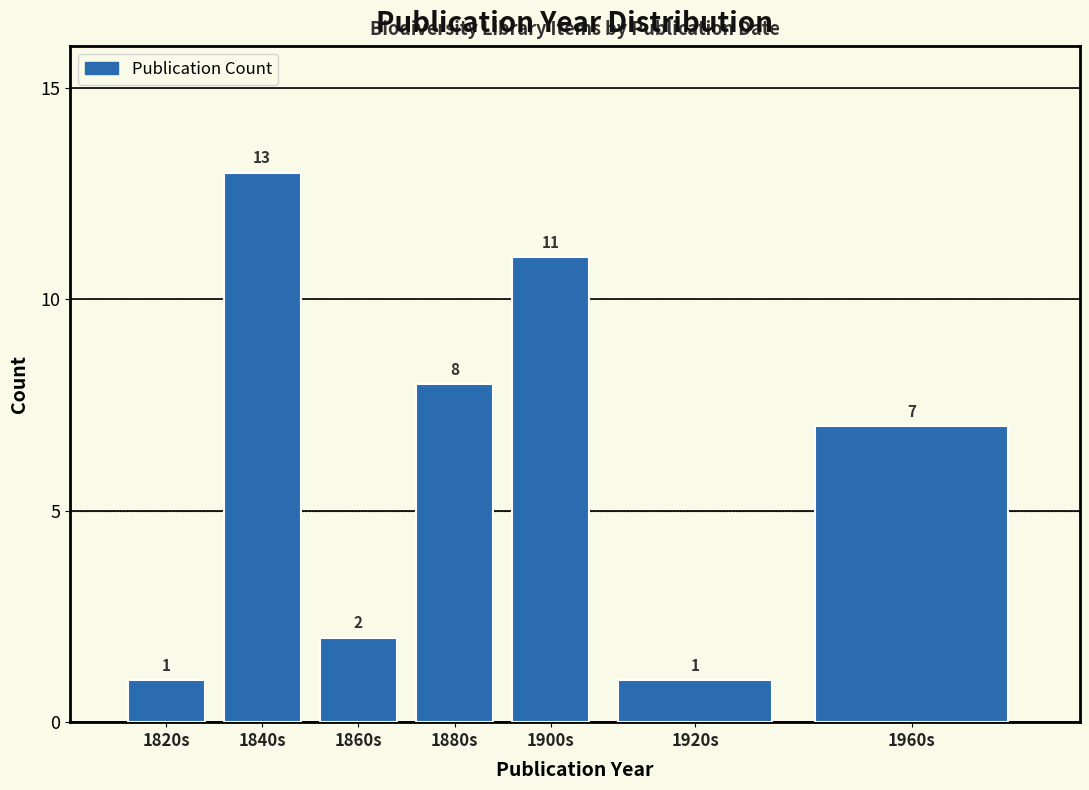

Reading right to left, transcribe all the data shown in this chart.

7	1	11	8	2	13	1